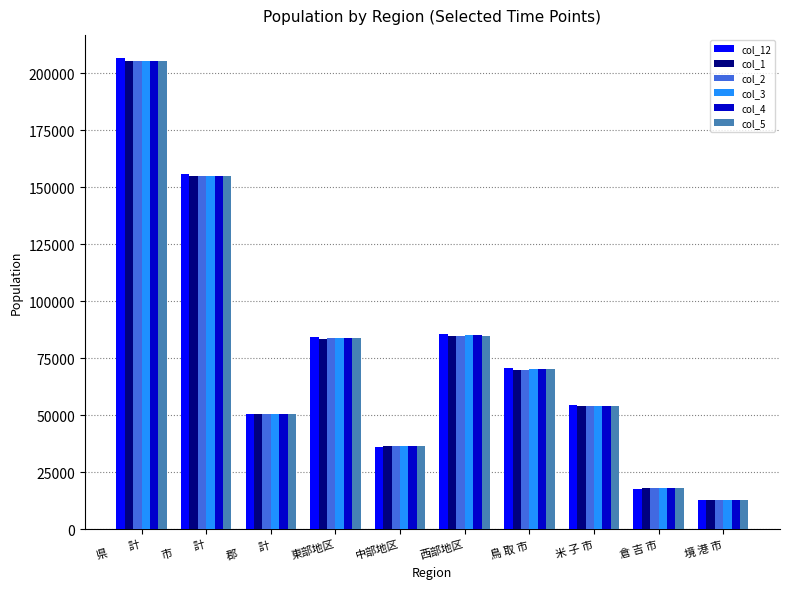

At which label is col_5 closest to 109047?

西部地区